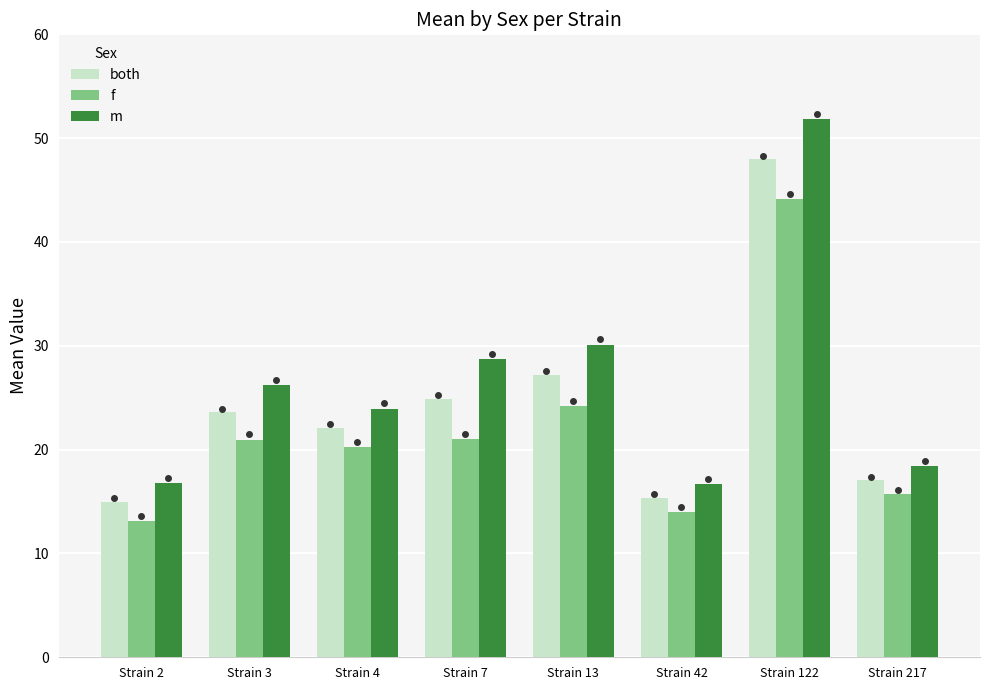

What is the value of the both bar at the 3rd from the left?

22.1